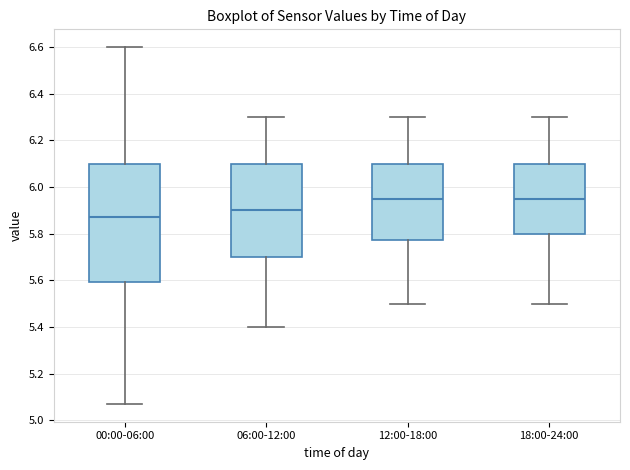

Where does the upper whisker of the box for 12:00-18:00 end on the y-axis? The values are not printed on the chart, so give them approximately, as read against the axis.

6.30